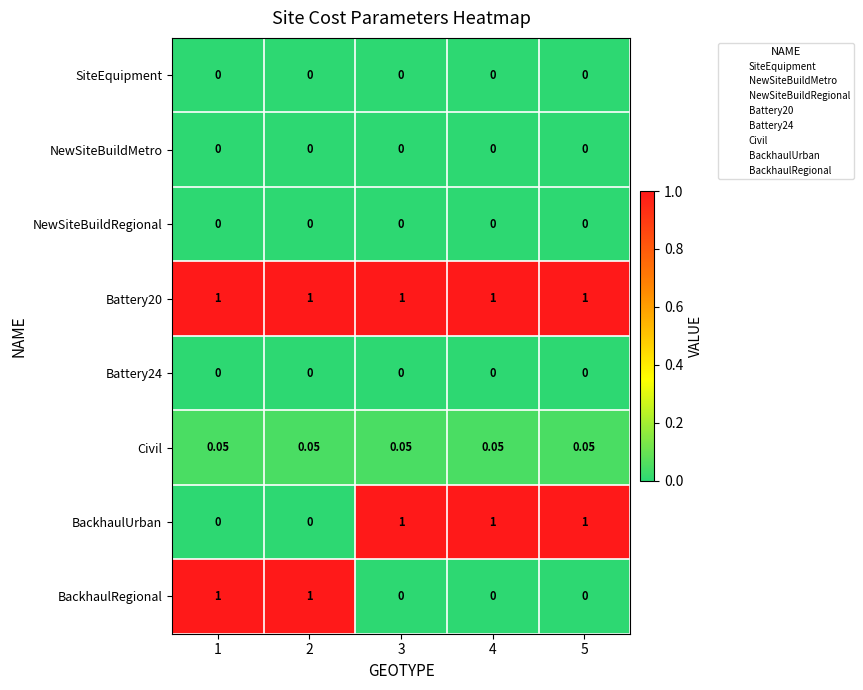

Is the value of SiteEquipment at 3 greater than the value of Battery20 at 5?

No